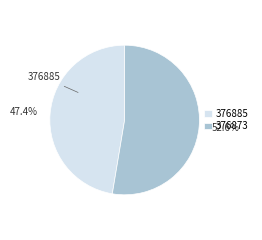

Approximately how many times larger is the value at 376885 compared to 376873?

0.9